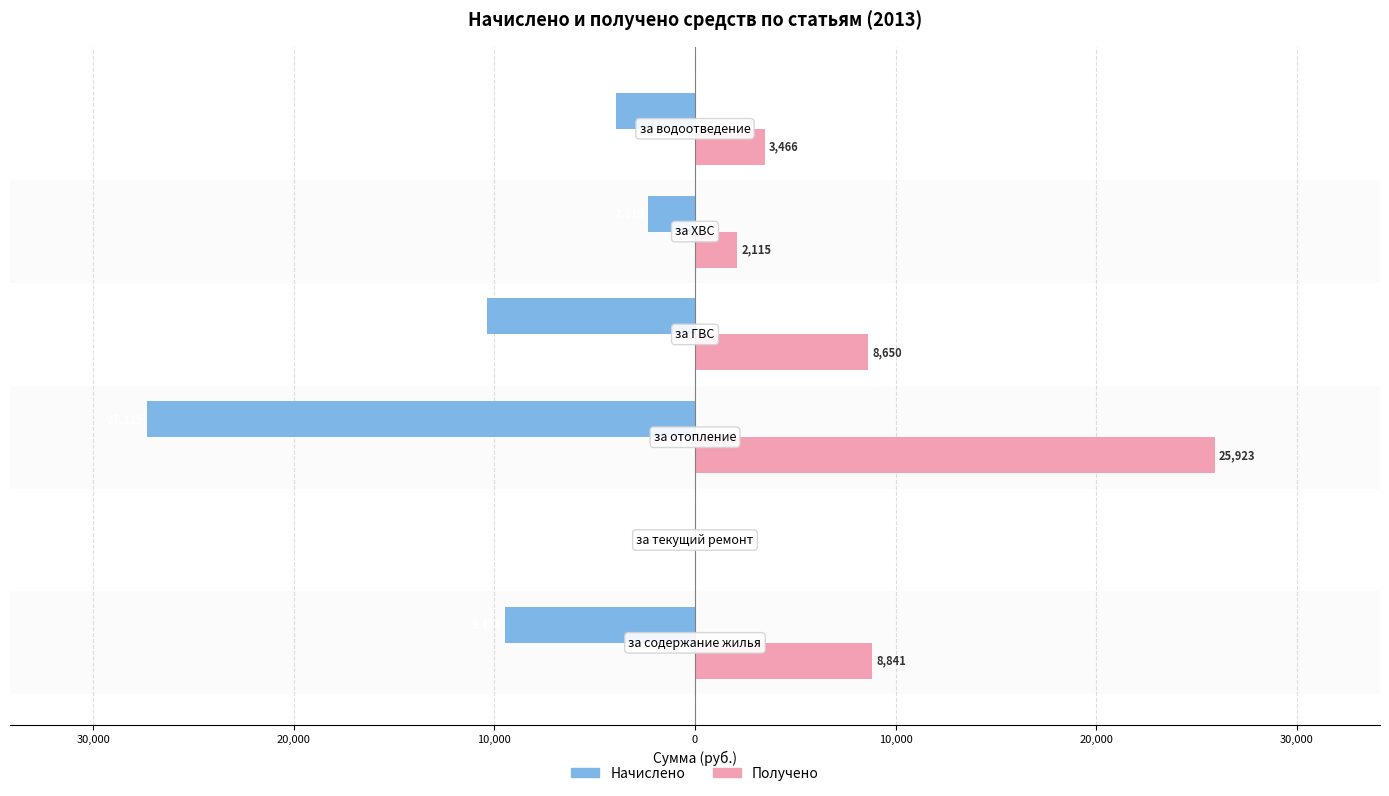

What are all the series names shown in the legend?

Начислено, Получено